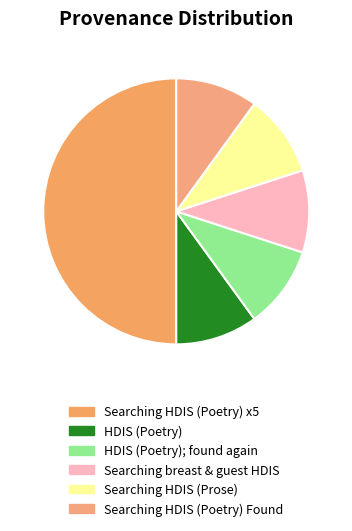

How many slices are in this pie chart?

6